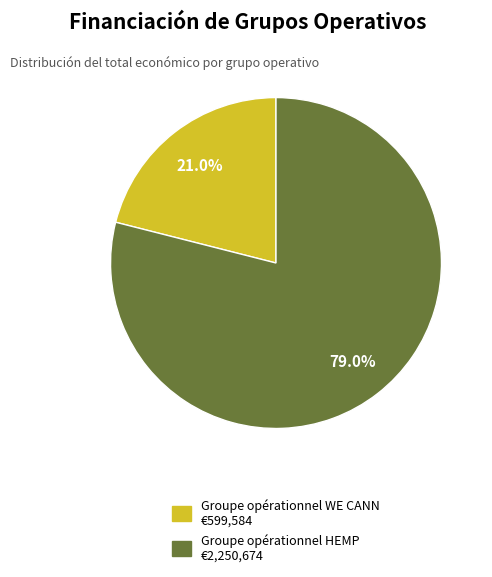

How much of the chart is everything except Groupe opérationnel HEMP?

21.0%